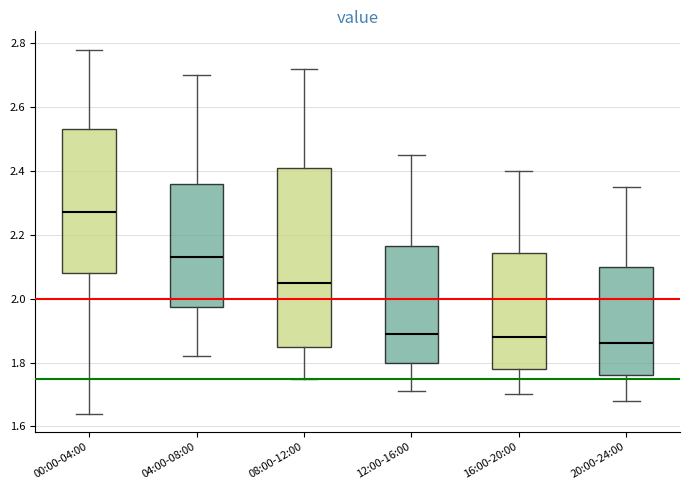

Where does the upper whisker of the box for 20:00-24:00 end on the y-axis? The values are not printed on the chart, so give them approximately, as read against the axis.

2.36